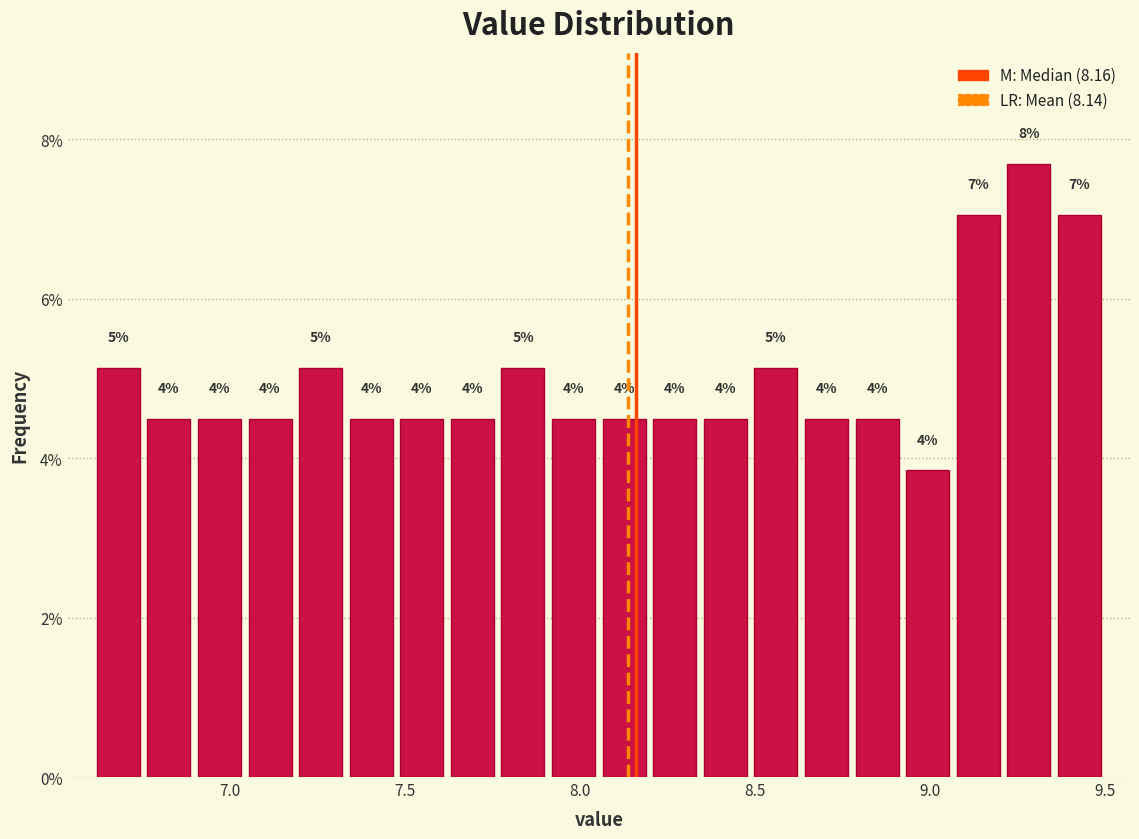

Around what value on the x-axis is the tallest bar? Give the approximate position of its centre, as read against the axis.

9.30